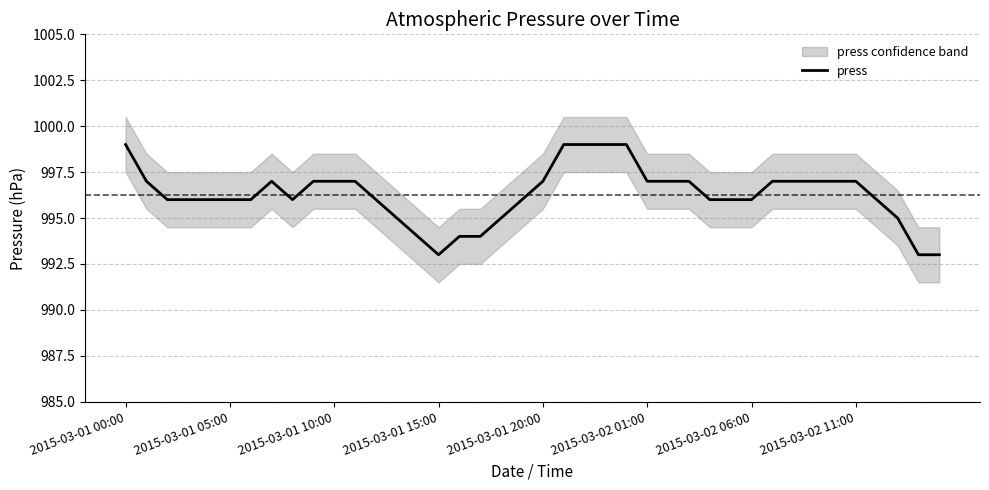

Between 39 and 34, which is larger?

34